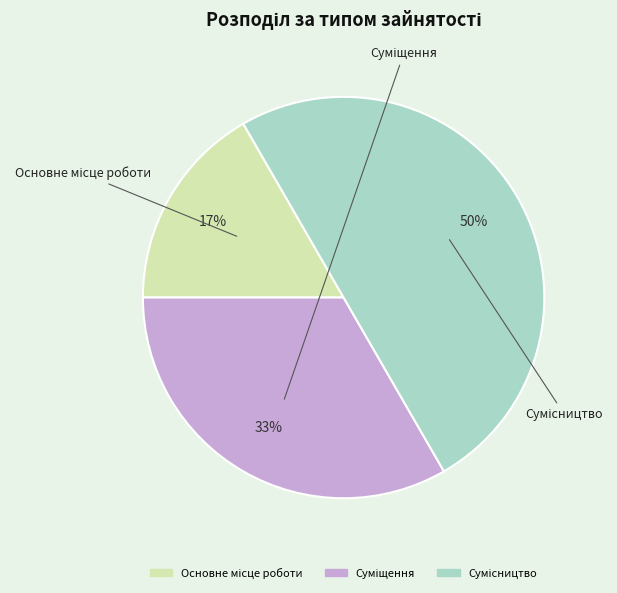

To the nearest percent, what is the difference between the largest and smallest slice percentages?

33%